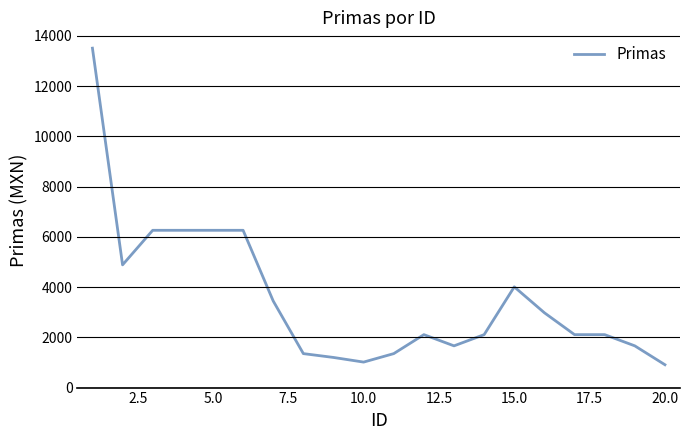

What is the maximum value shown in the chart?

13510.6